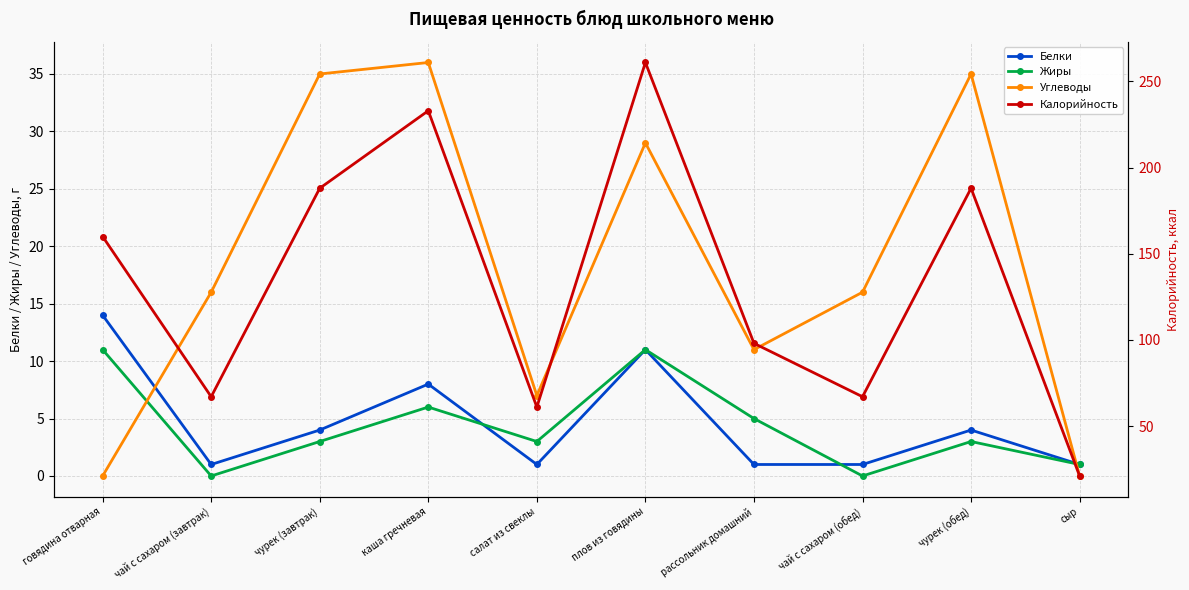

How many values in the Калорийность series exceed 160?

4